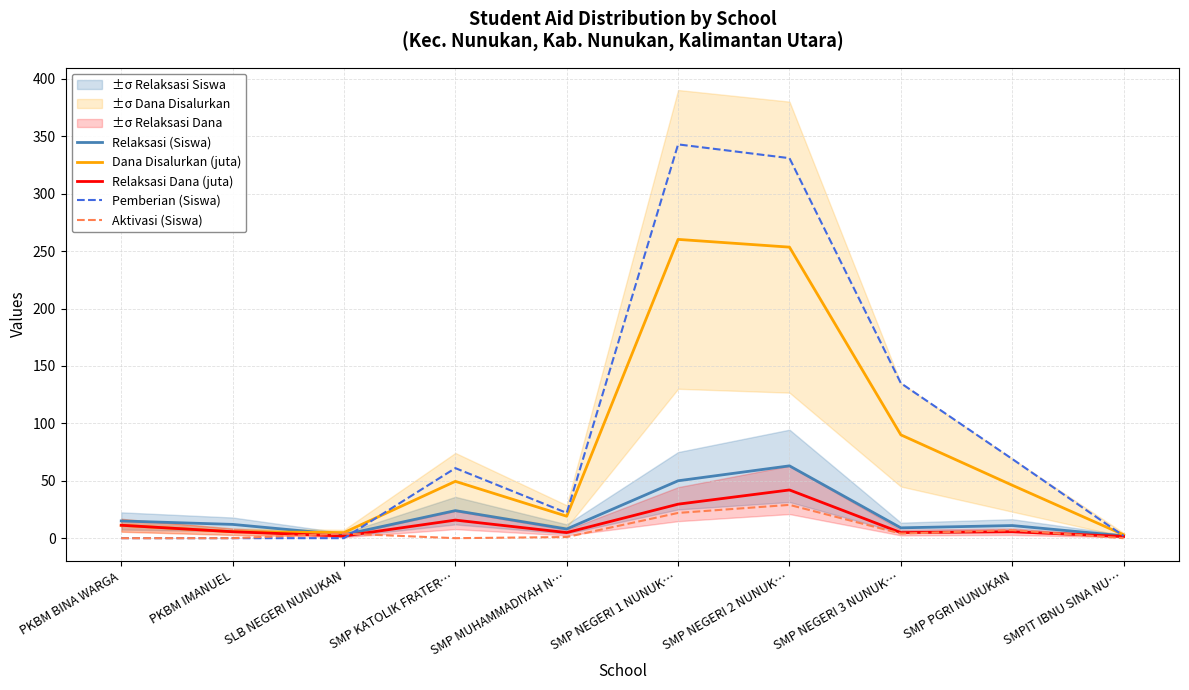

How many intersections are there between Pemberian (Siswa) and Aktivasi (Siswa)?

1